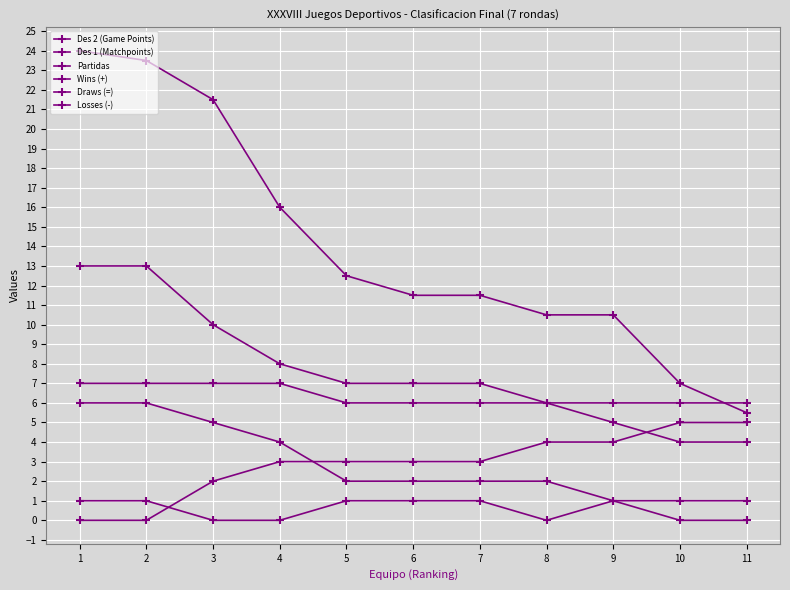

How many data points in Draws (=) are less than 1?

5